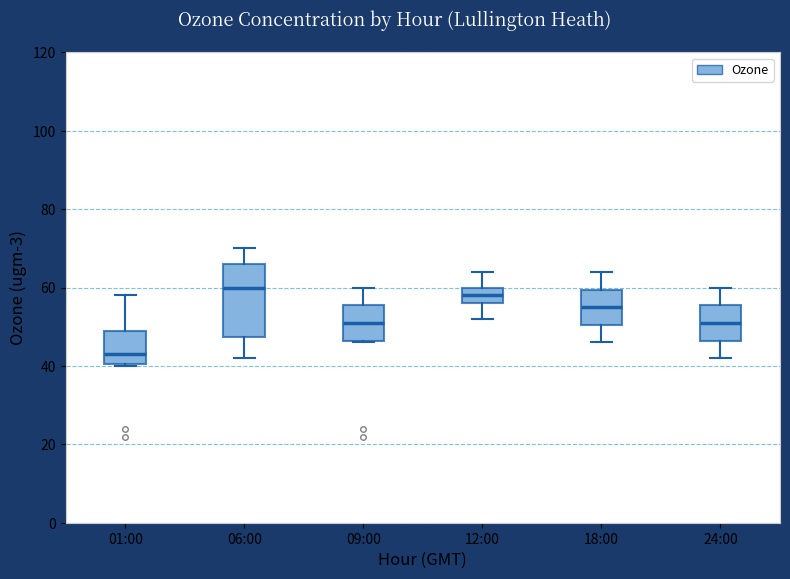

Comparing the boxes themselves (not the whiskers), which one is the tallest?

06:00